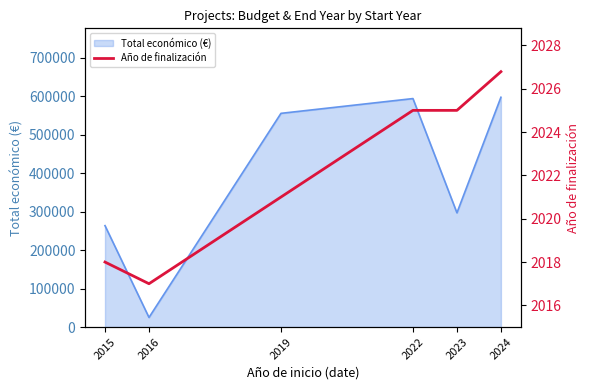

Where is the first local minimum?

2016